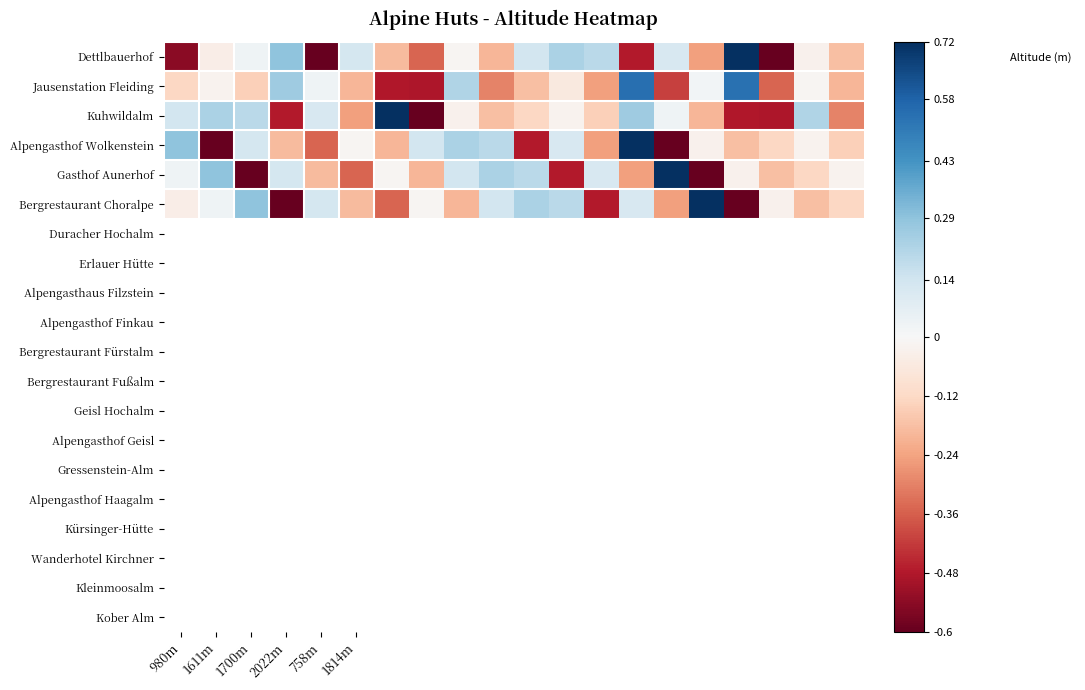

Which series has the widest spread of values?

Dettlbauerhof